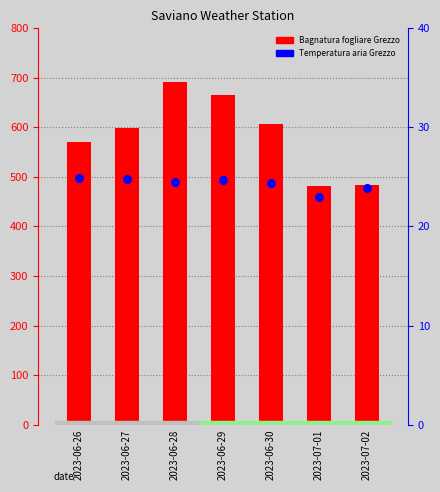

At which category is the sum across all series the highest?

2023-06-28